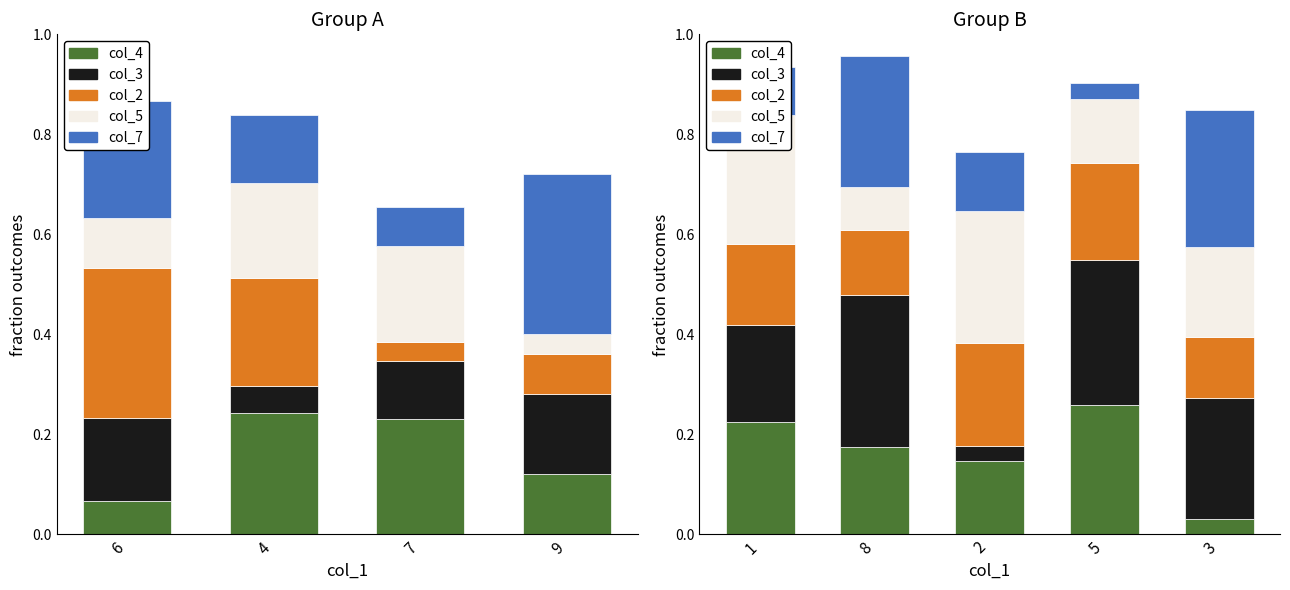

What is the value of the col_4 bar at the 4th from the left?

0.3